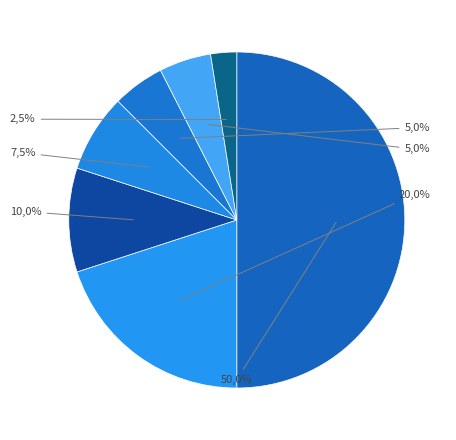

How many segments does this pie chart have?

7